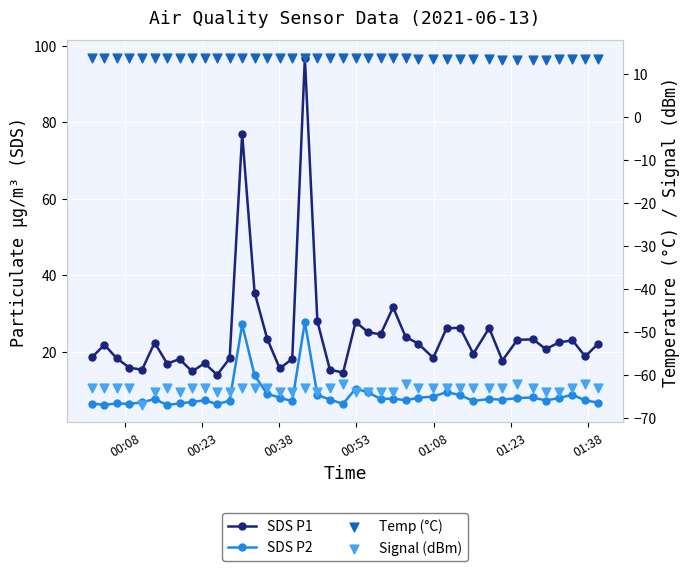

Which series has the largest total across all categories?

SDS P1